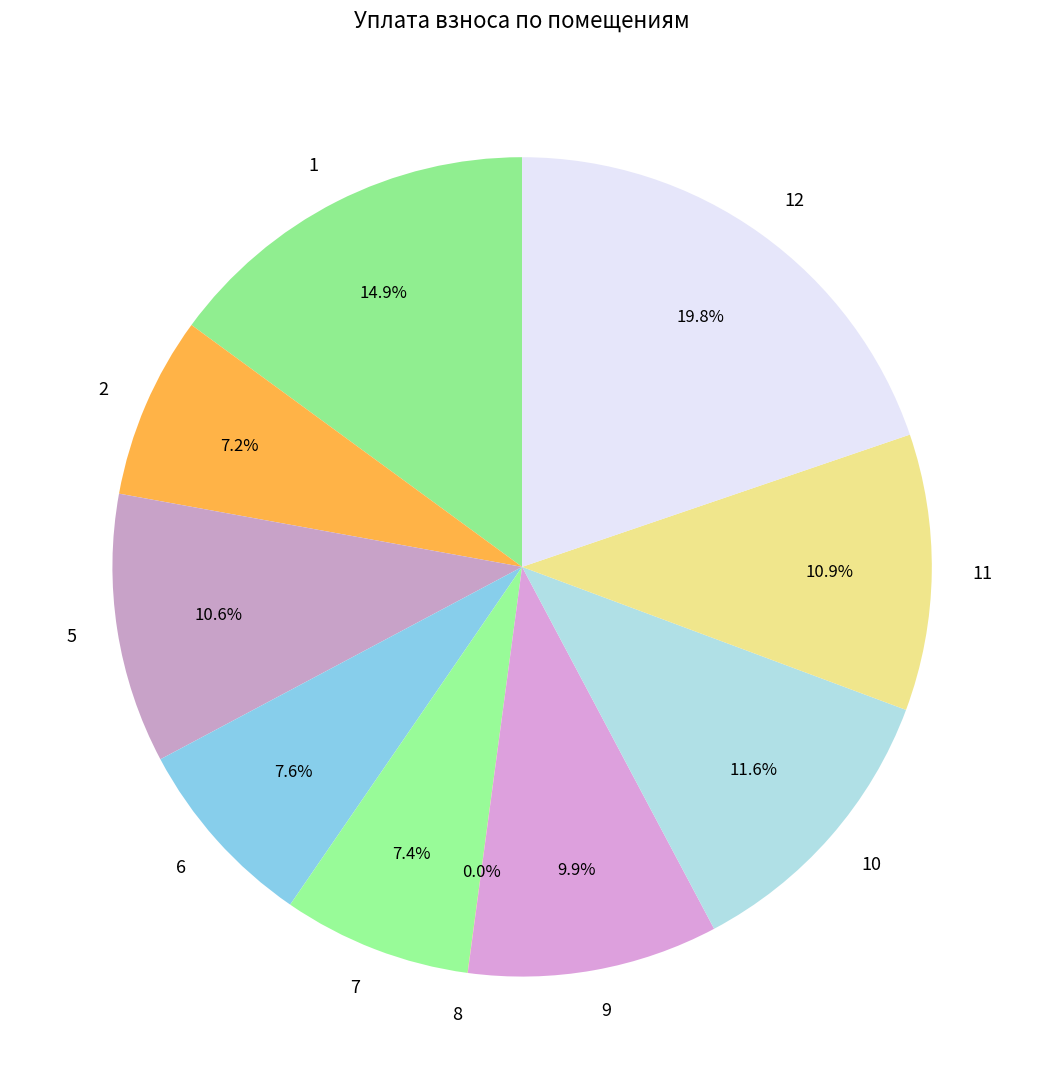

Which has a higher value, 9 or 7?

9